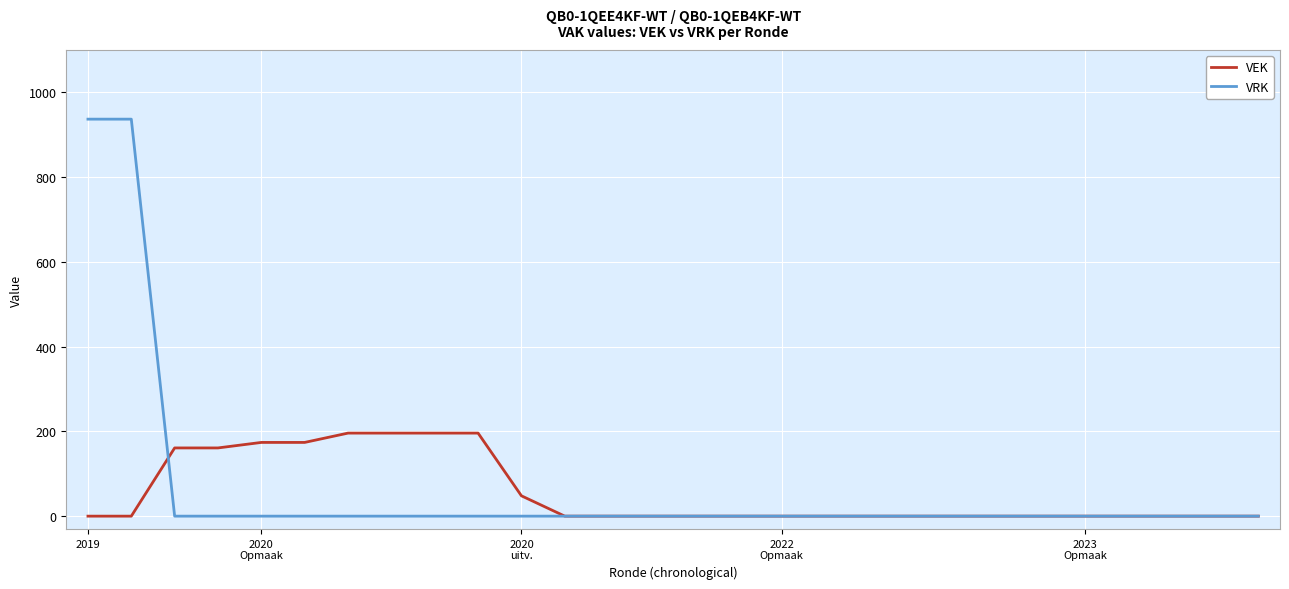

Count the number of categories in the chart.

28